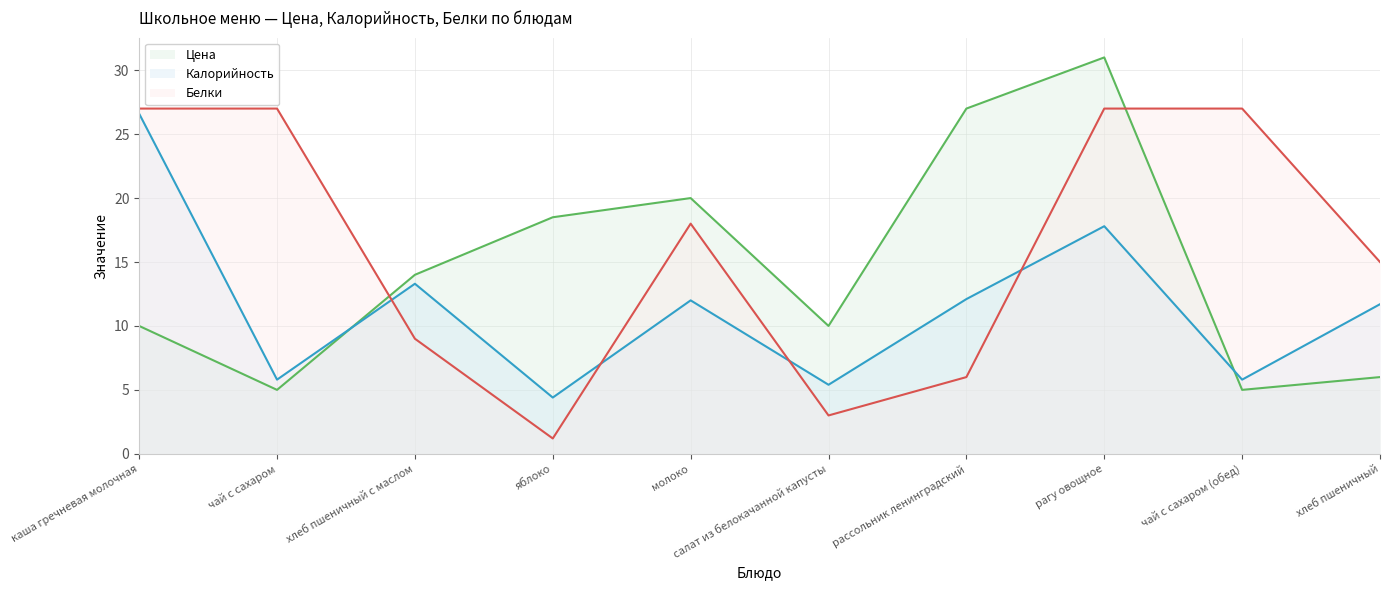

How many values in the Калорийность series are below 12?

5